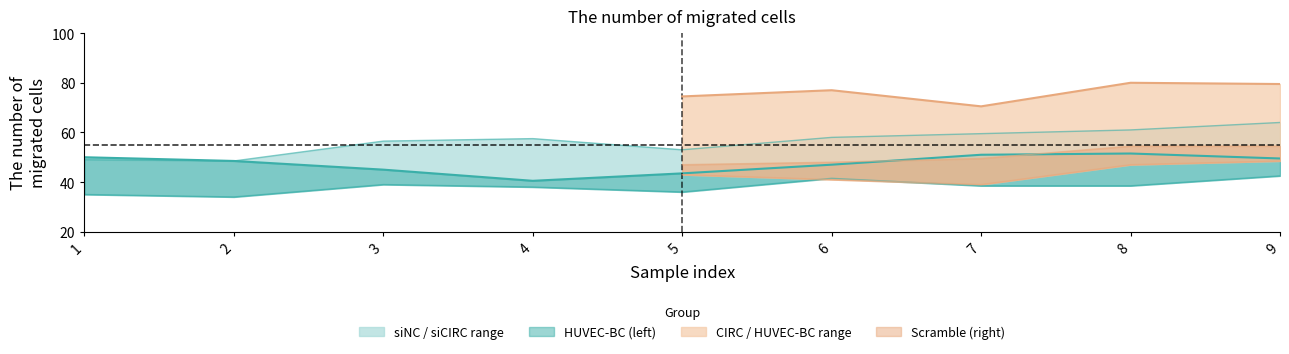

What is the total value across all series at 8?

357